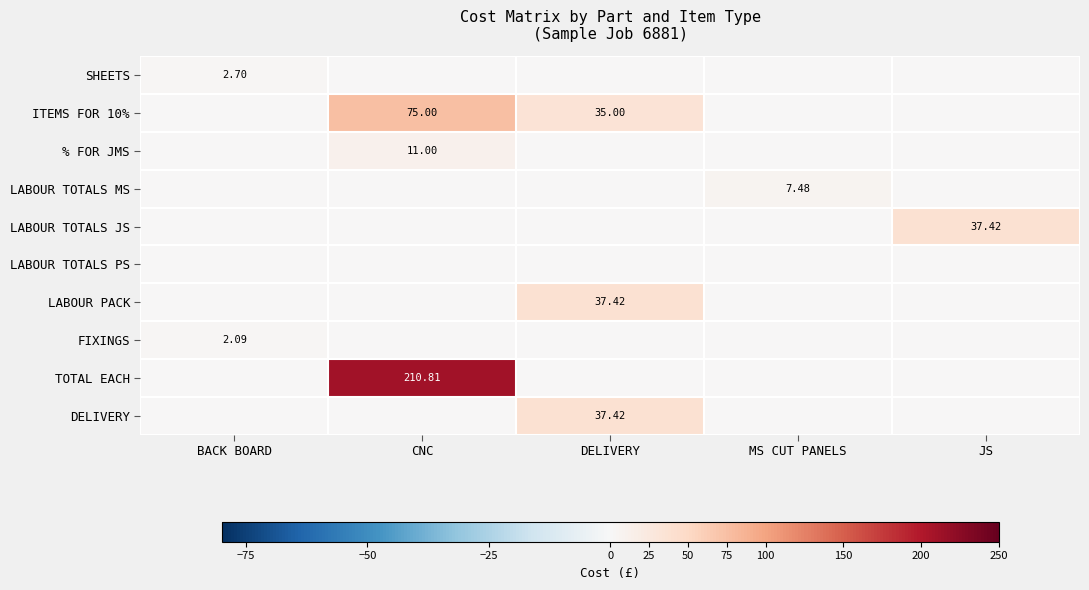

The LABOUR PACK series shows 37.4 at DELIVERY. True or false?

True